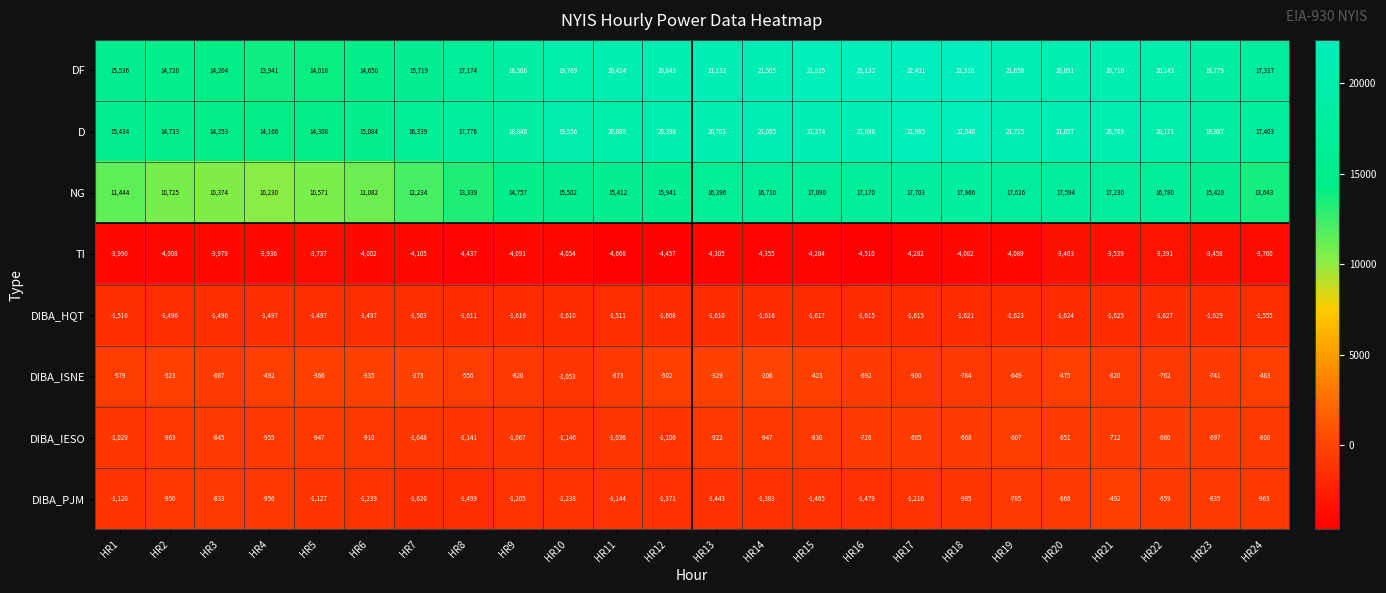

What is the total value across all series at HR1?

34180